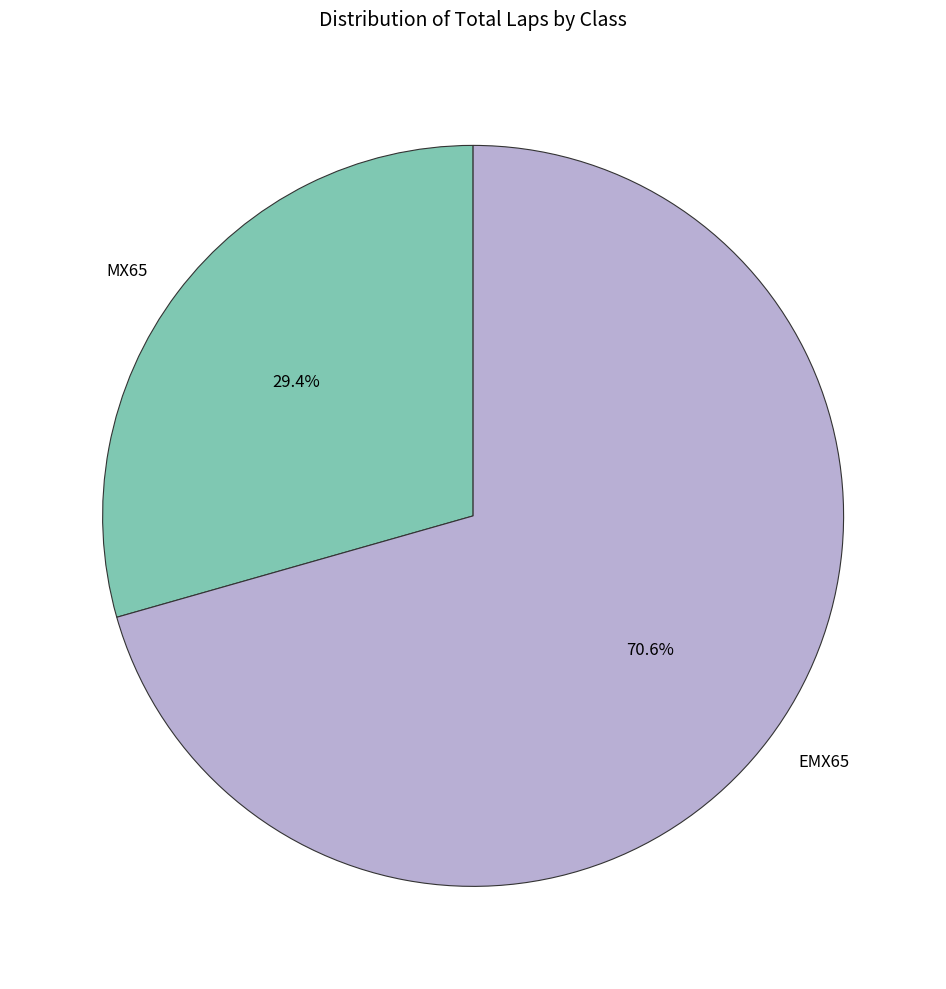

What percentage do MX65 and EMX65 together represent?

100.0%